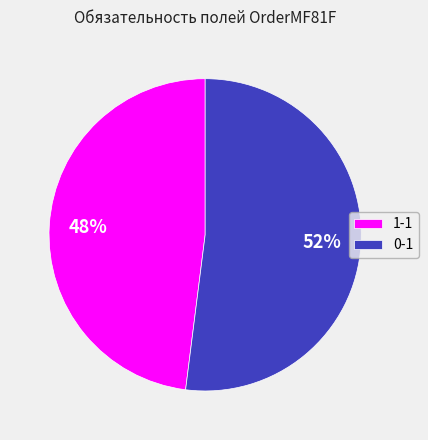

Which slice represents more than half of the pie?

0-1